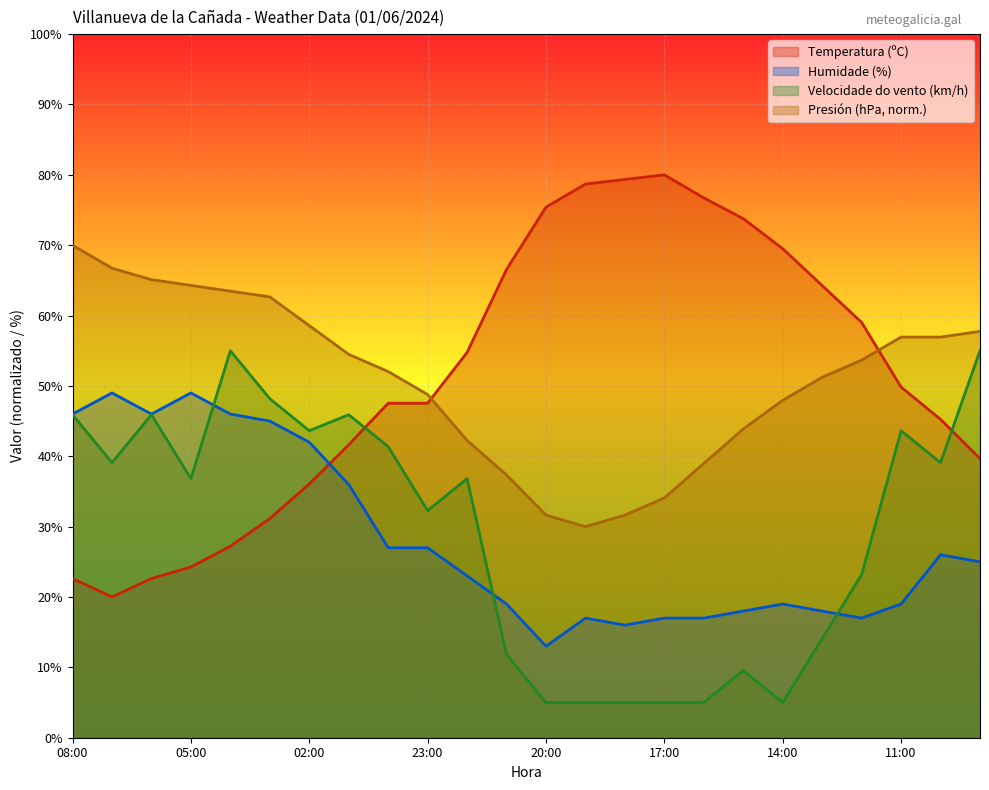

What is the difference between the Velocidade do vento (km/h) values at 02:00 and 21:00?

31.8